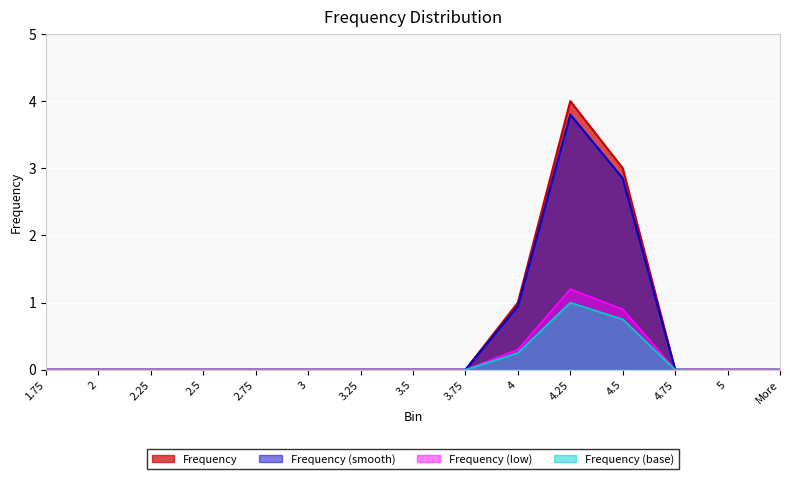

What is the label of the 5th point from the left?

2.75